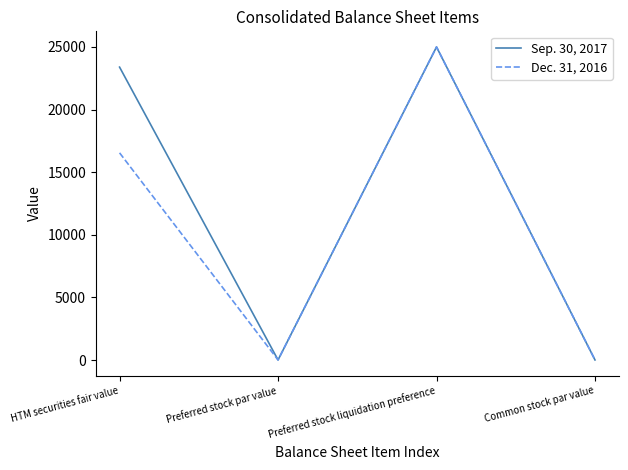

Rank the series by their average value, from lowest to highest.

Dec. 31, 2016, Sep. 30, 2017